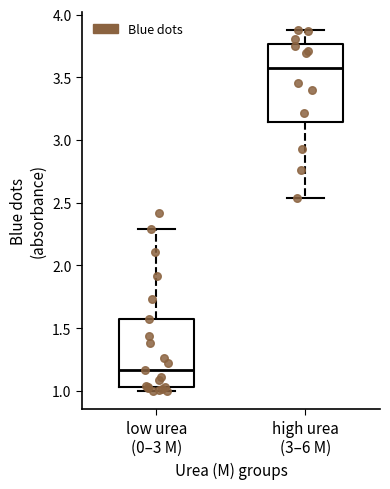

Which box has the highest median line?

high urea (3–6 M)